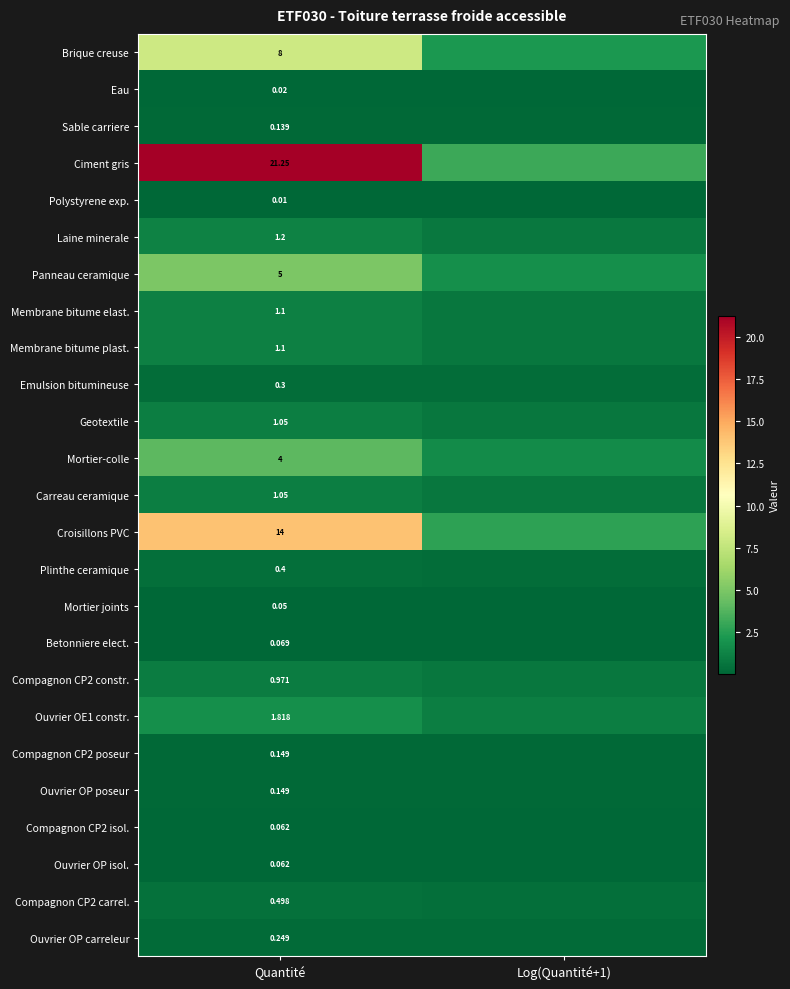

Is the value of Compagnon CP2 isol. at Quantité greater than the value of Carreau ceramique at Quantité?

No